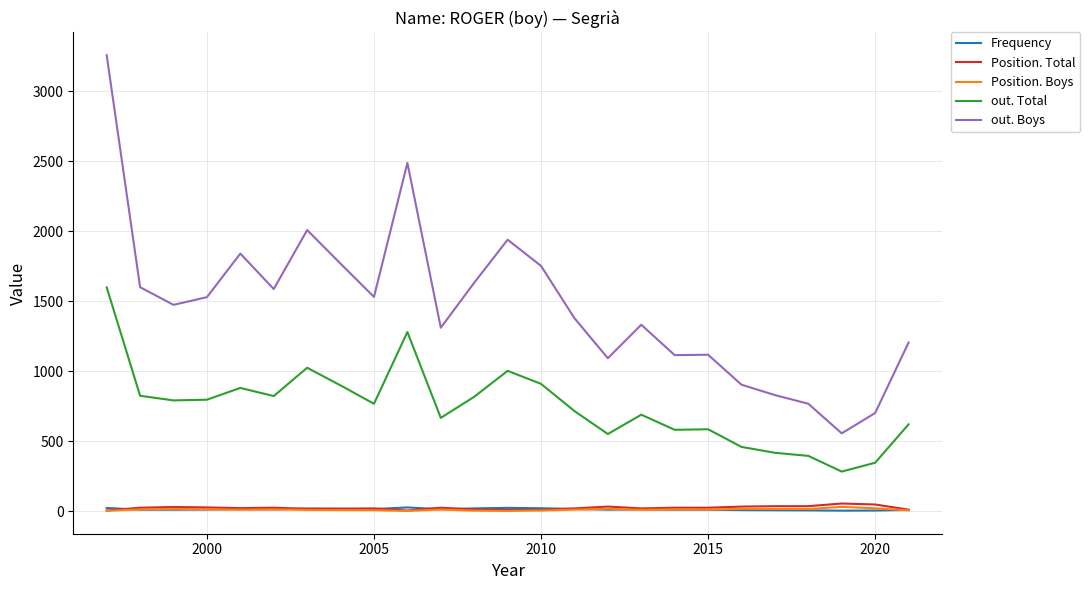

What is the maximum value shown in the chart?

3256